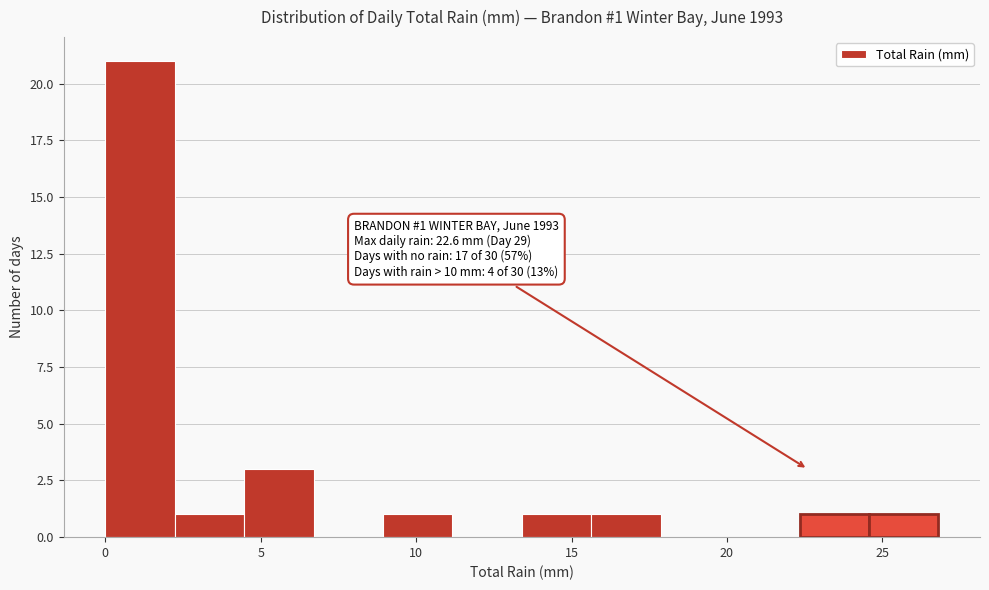

Over which range of the x-axis is the bar tallest?

0.0 to 2.0